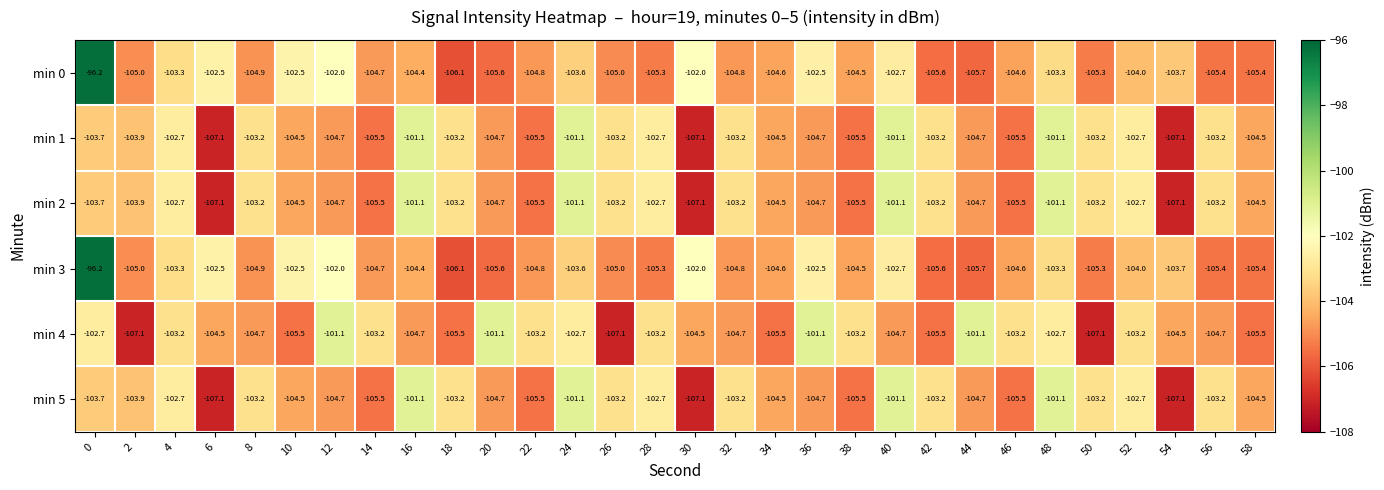

What is the sum of all min 0 values?

-3120.0